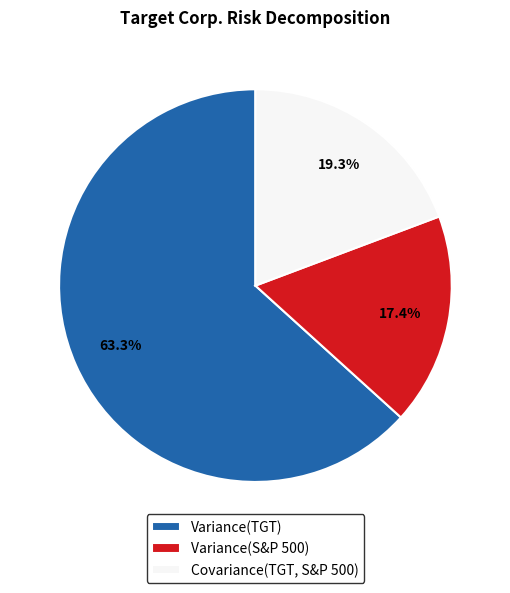

Which slice is the largest?

Variance(TGT)